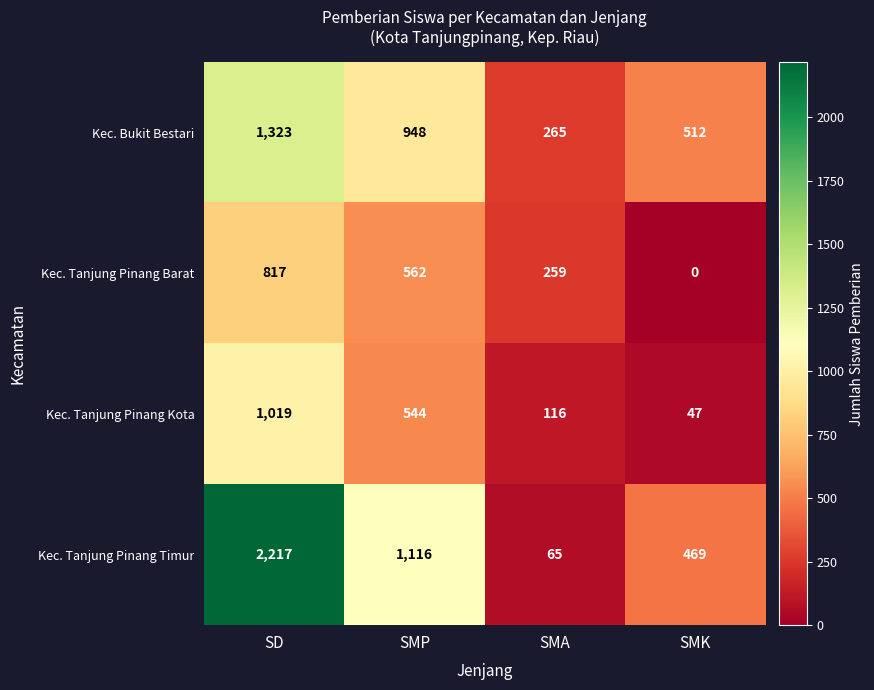

Which series has the largest total across all categories?

Kec. Tanjung Pinang Timur